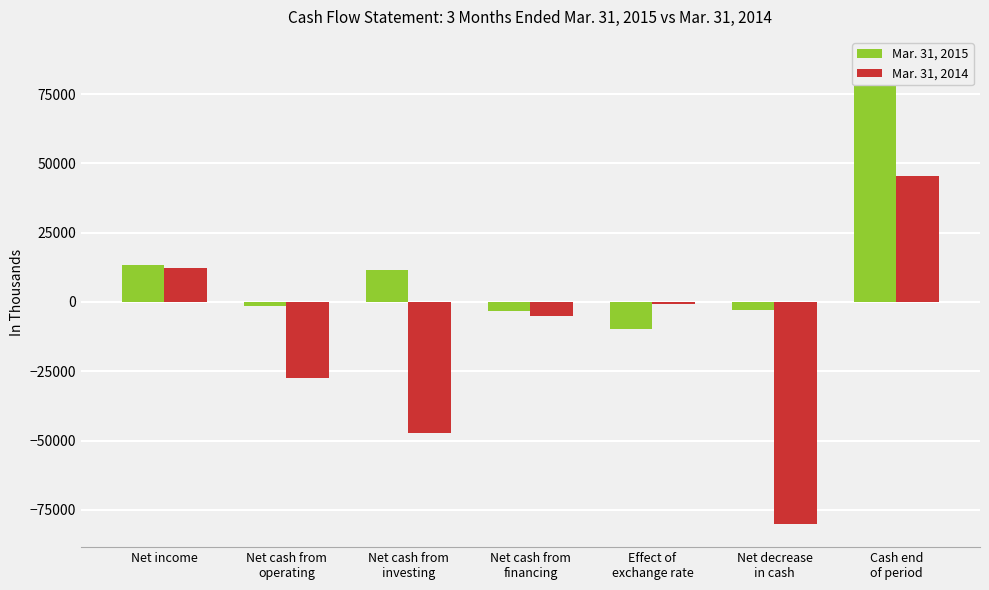

At which label is Mar. 31, 2015 closest to 38665?

Net income